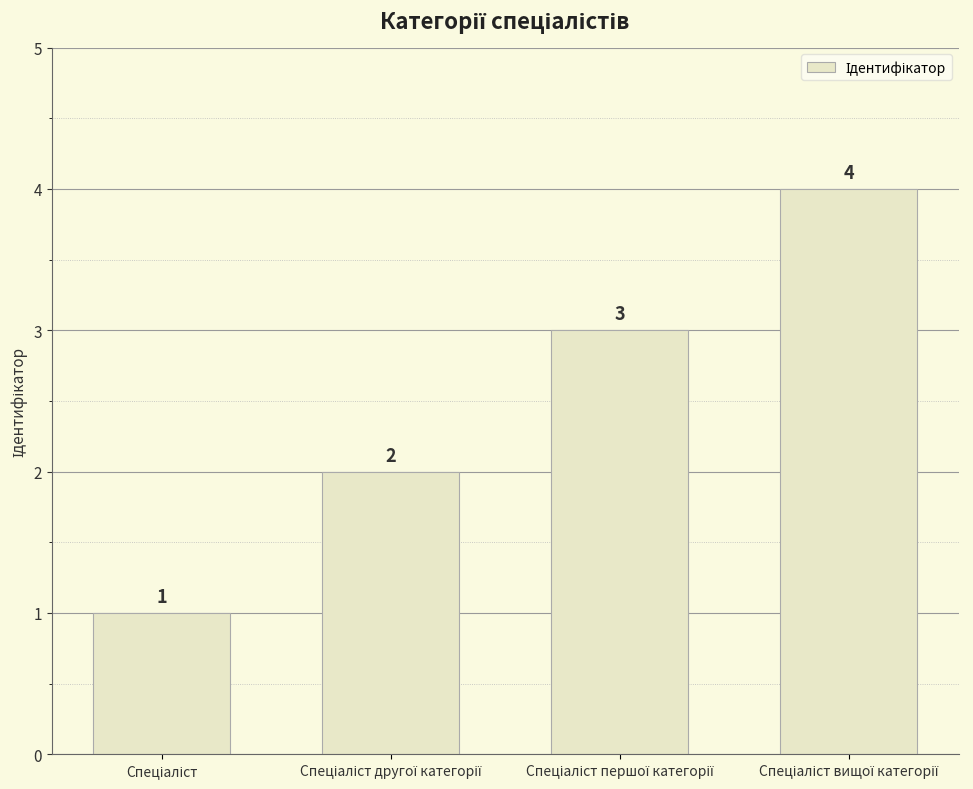

What is the maximum value shown in the chart?

4